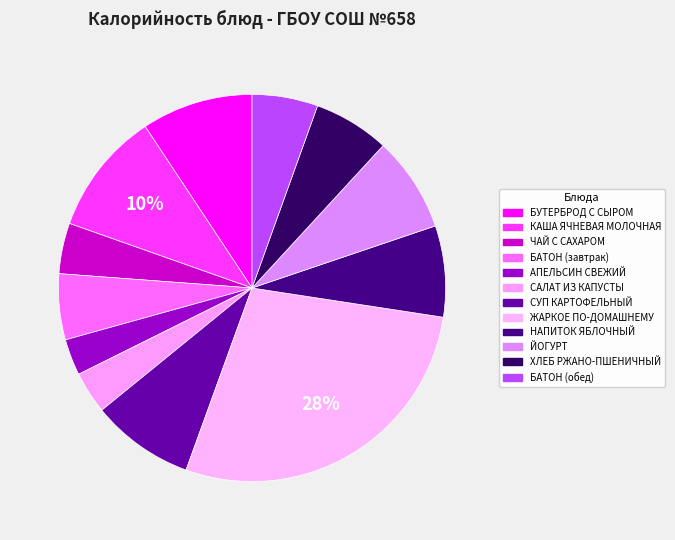

To the nearest percent, what is the difference between the largest and smallest slice percentages?

25%